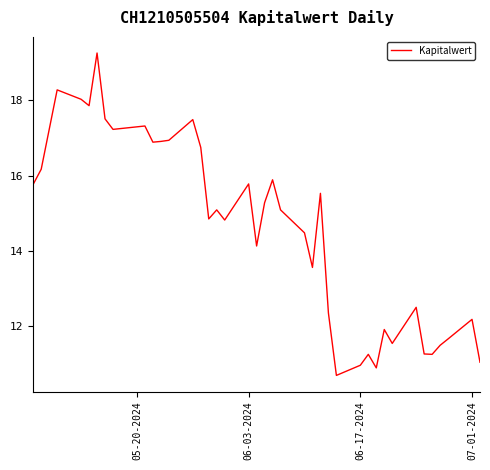

What is the difference between the maximum and minimum values?

8.6